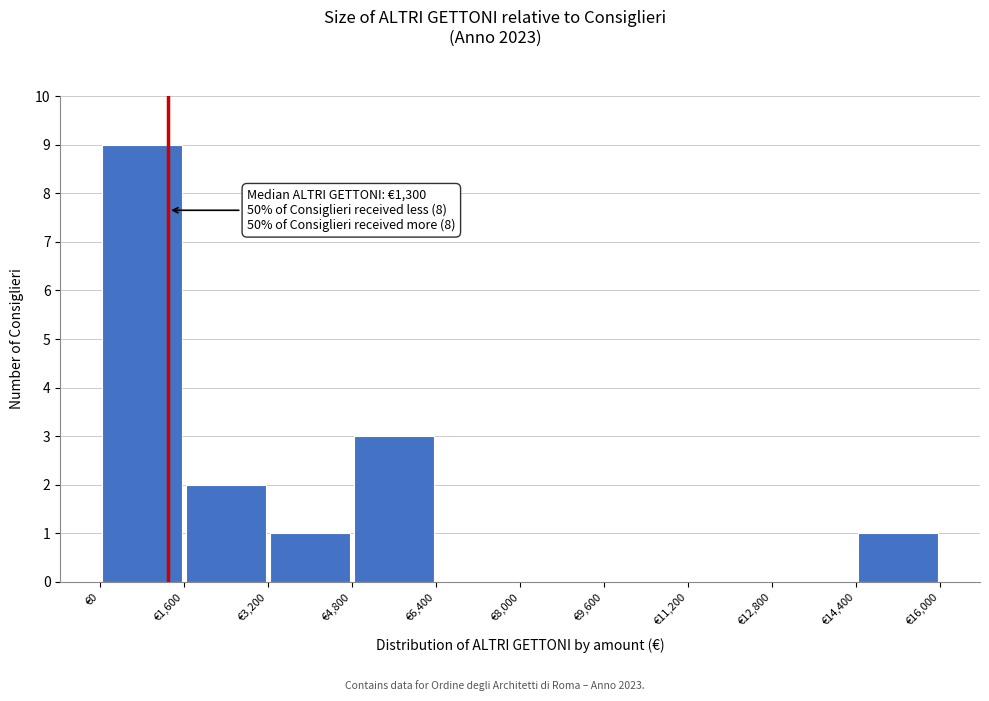

Over which range of the x-axis is the bar tallest?

0 to 1600